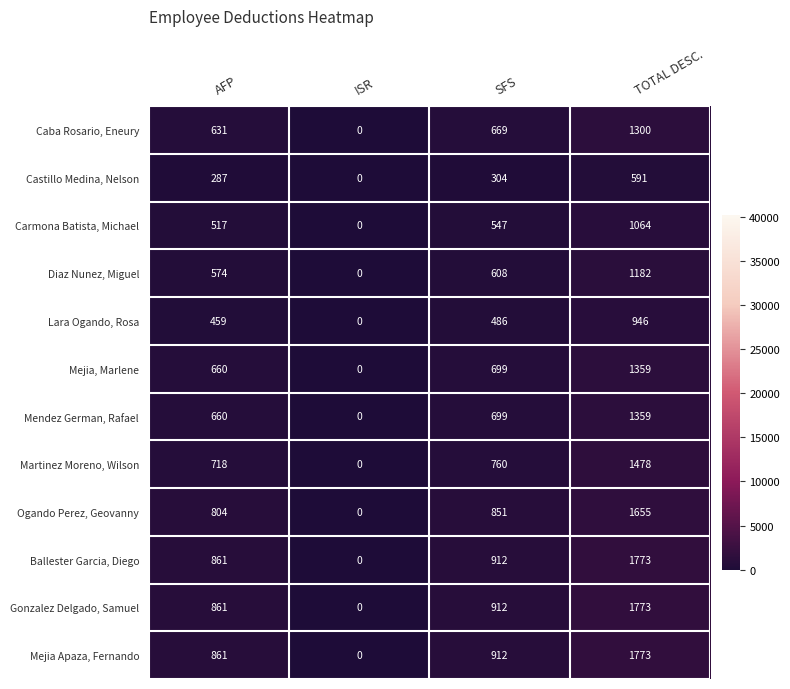

Where is Caba Rosario, Eneury nearest to the value 650?

AFP